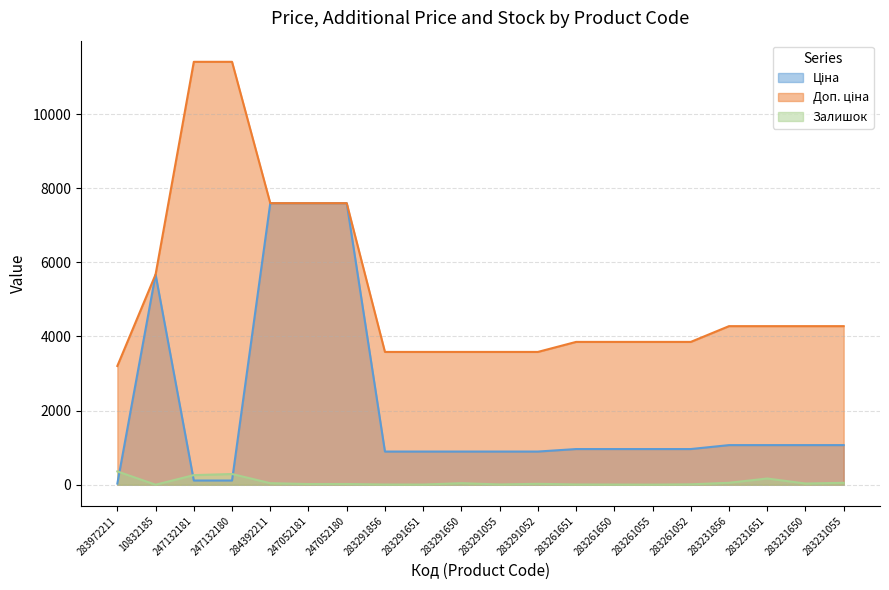

At 247052181, list the series in order from smallest to largest.

Залишок, Ціна, Доп. ціна